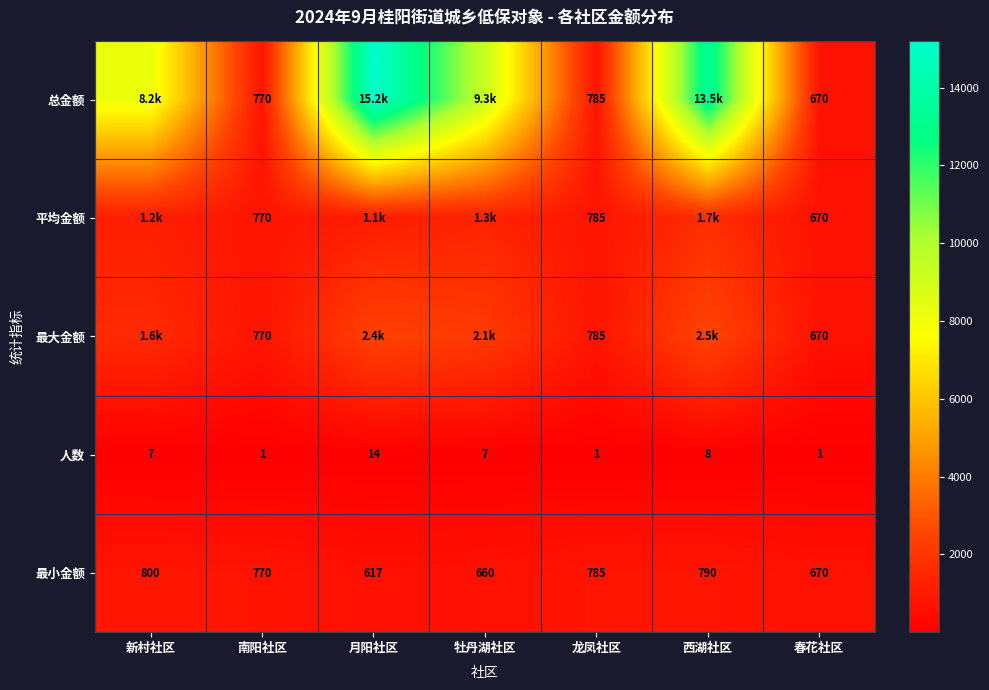

What is the spread (max minus min) of values at 龙凤社区?

784.0